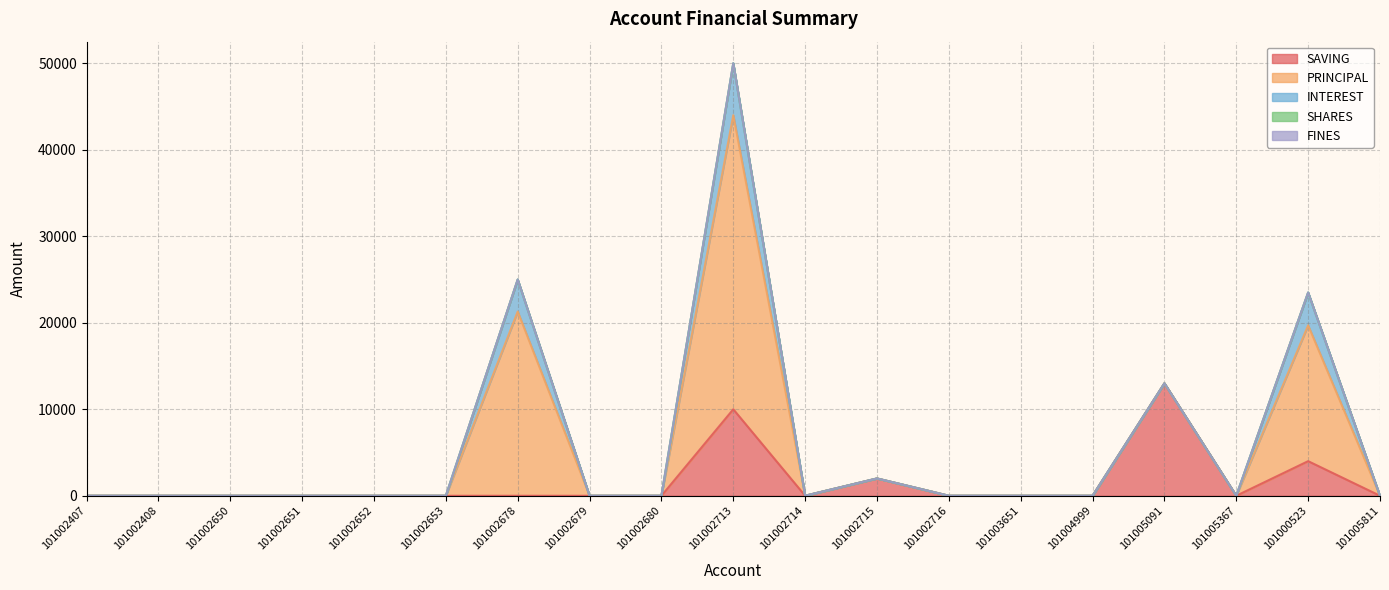

What is the label of the 3rd point from the right?

101005367